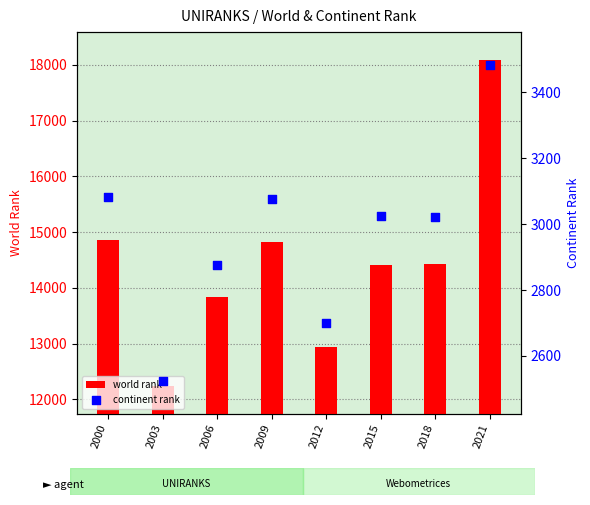

At how many categories does at least one series exceed 15416?

1